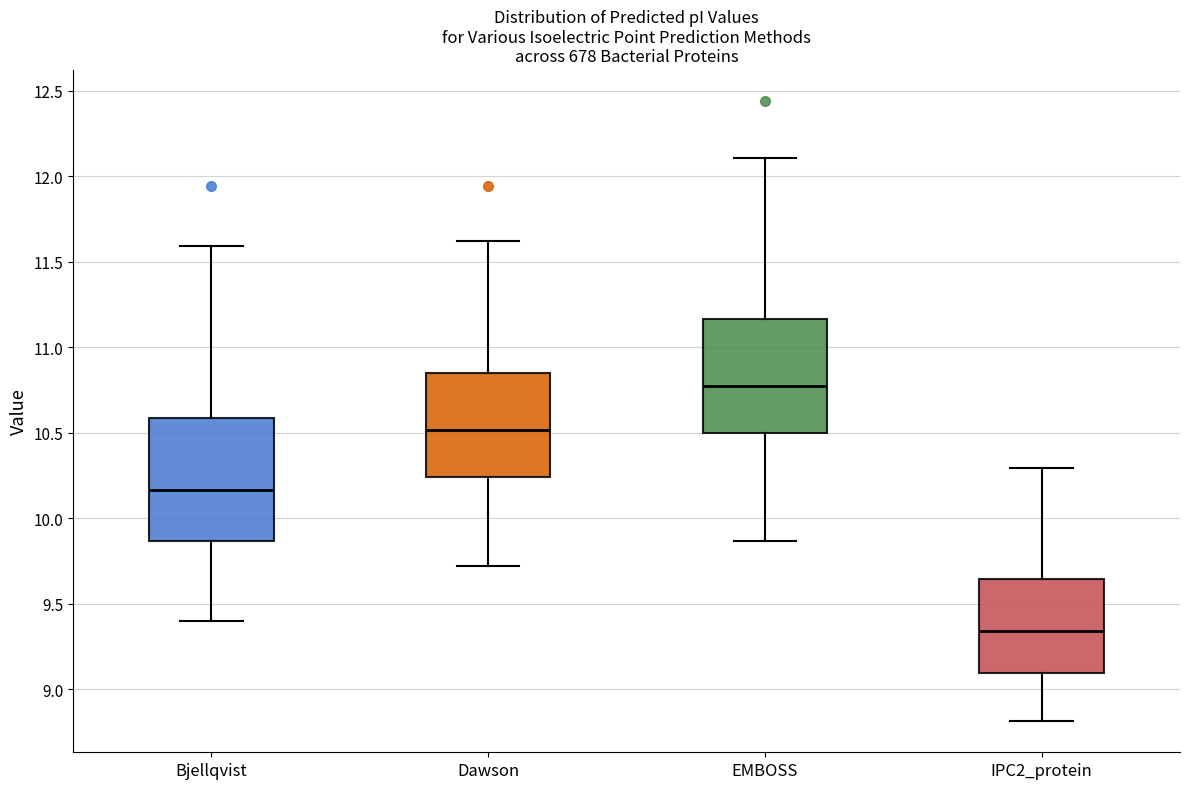

Which box has the lowest median line?

IPC2_protein